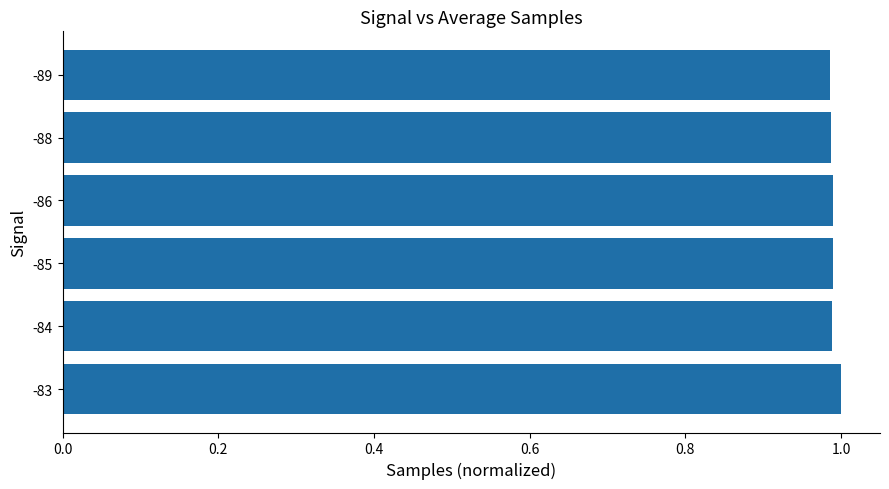

The chart shows a value of 0.3 at -86. True or false?

False